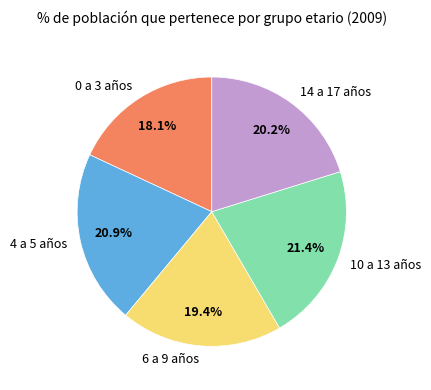

Between 14 a 17 años and 0 a 3 años, which is larger?

14 a 17 años